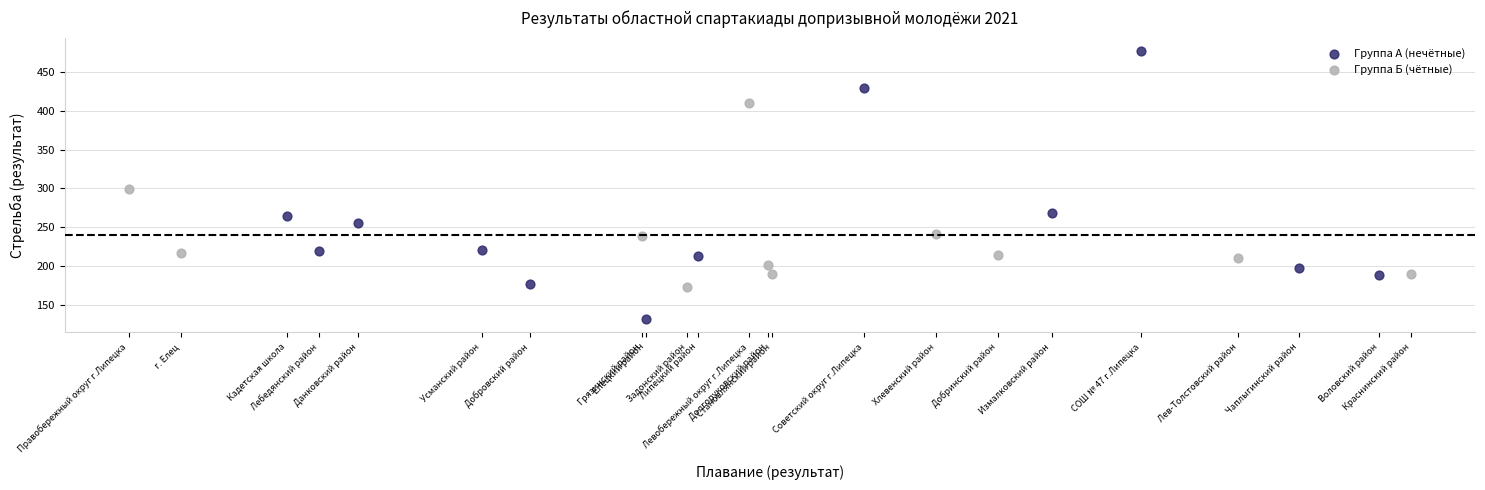

Which series reaches the maximum Y coordinate?

Группа А (нечётные)